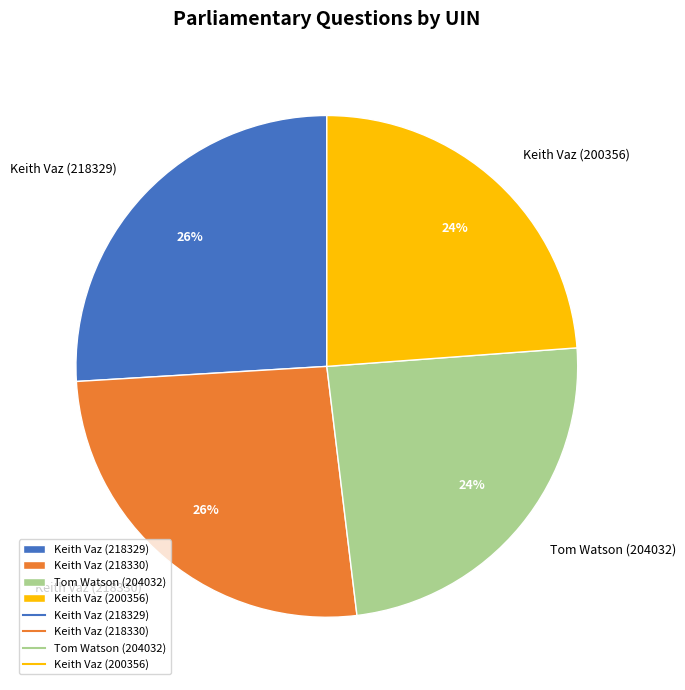

Which has a higher value, Keith Vaz (218329) or Keith Vaz (200356)?

Keith Vaz (218329)